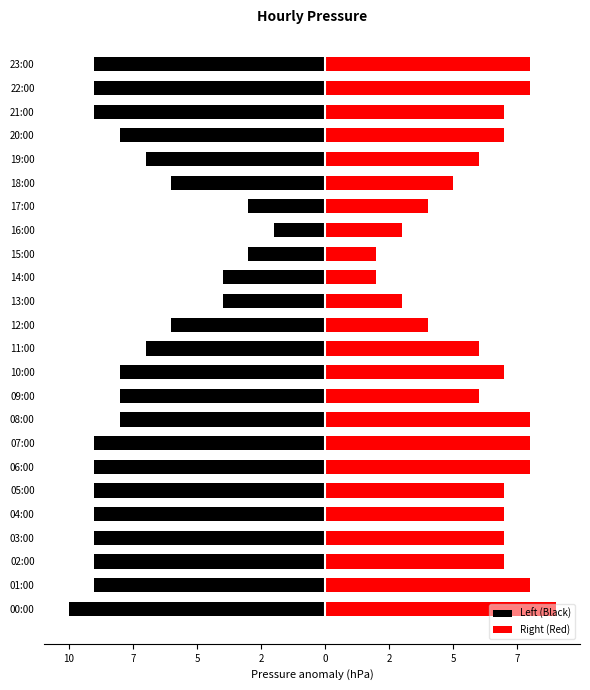

The Right (Red) series shows 2 at 17:00. True or false?

False